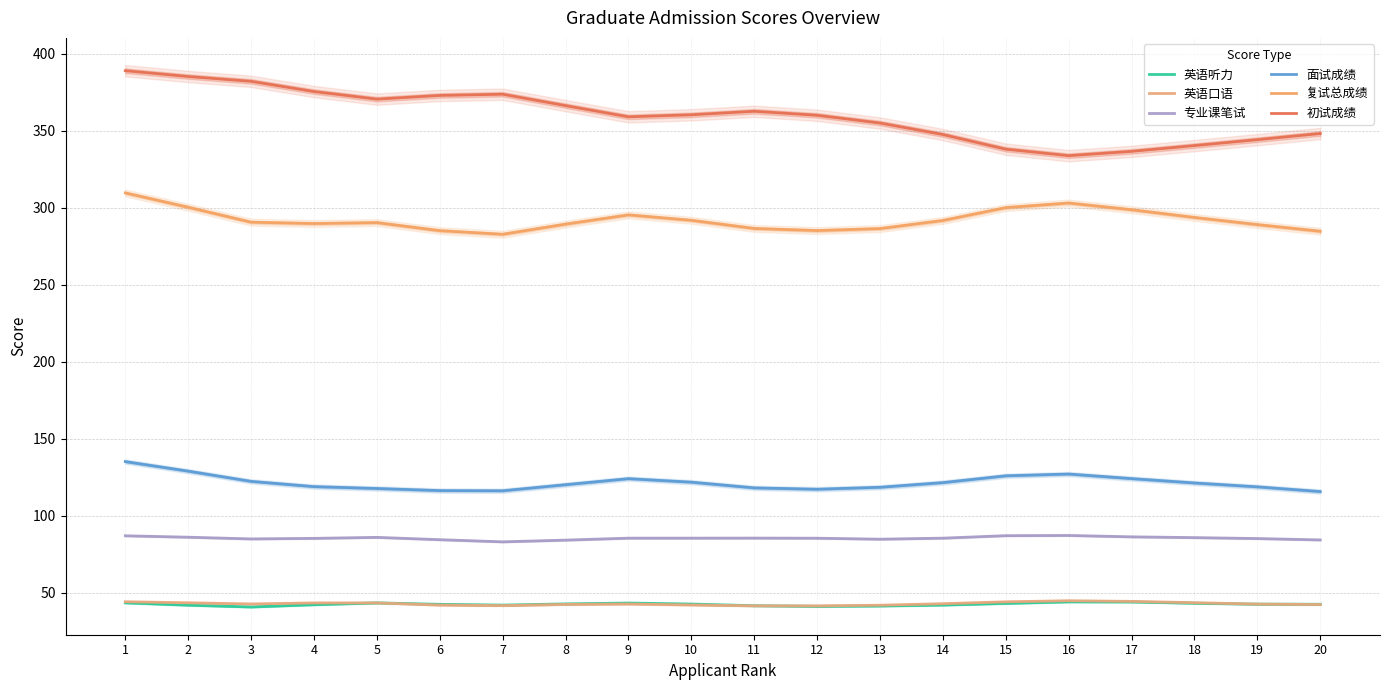

Where is 初试成绩 nearest to the value 361?

10